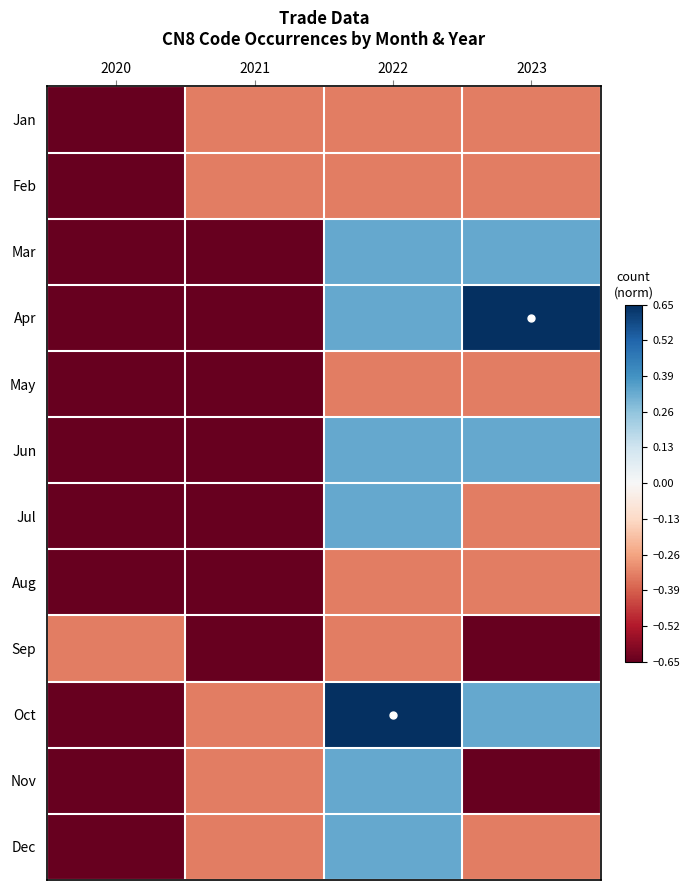

What is the approximate value of Aug at 2021?

-1.0